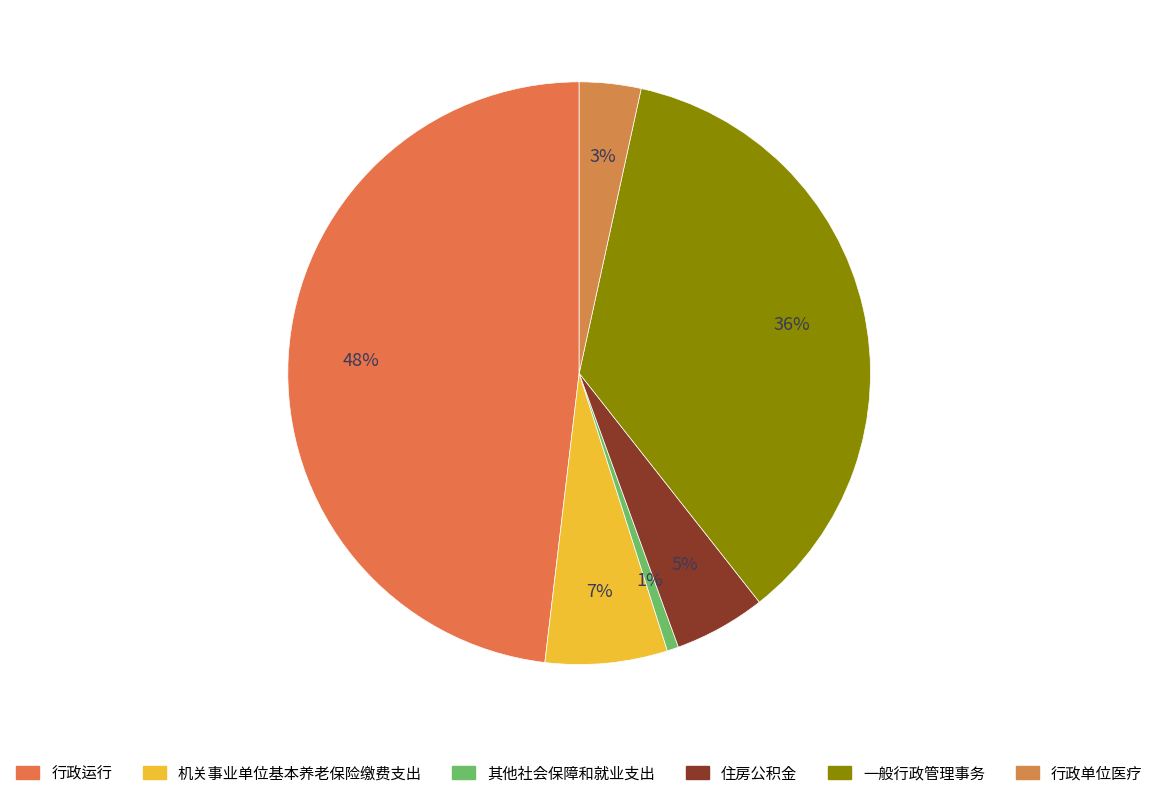

How many slices are in this pie chart?

6